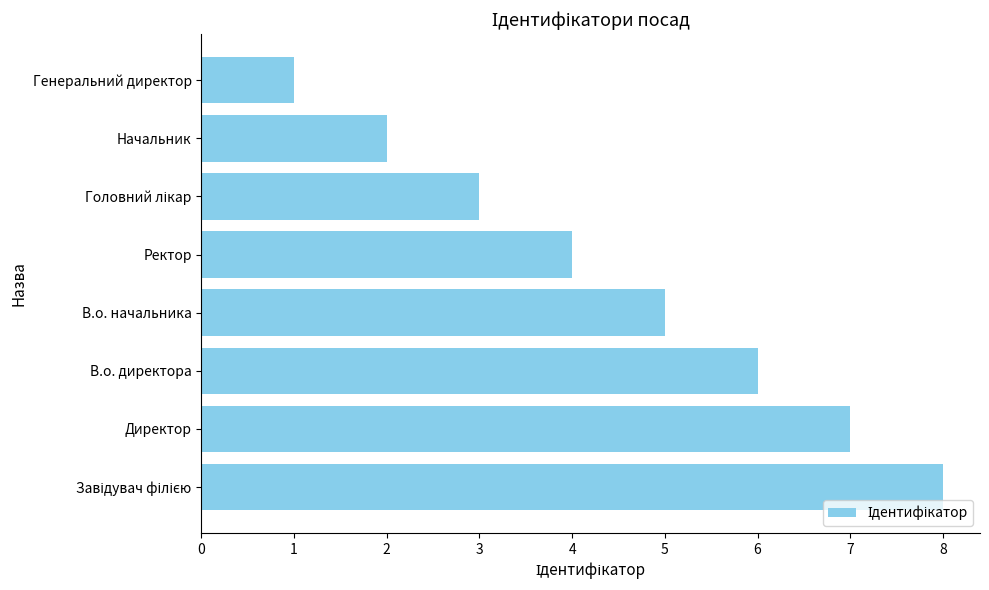

Approximately how many times larger is the value at В.о. начальника compared to Ректор?

1.2